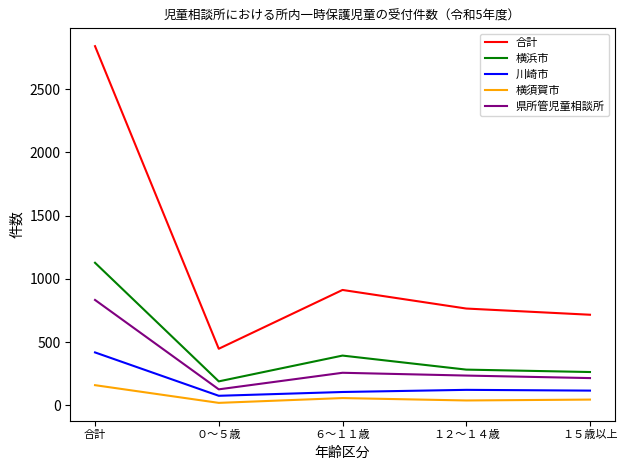

What is the difference between the maximum and second lowest values in the 川崎市 series?

313